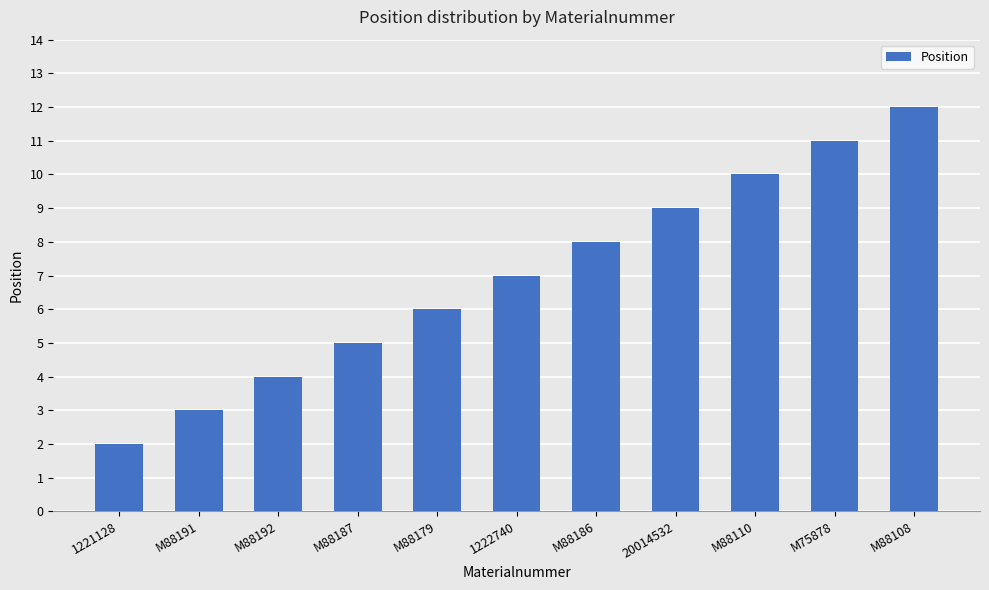

How many data points are less than 7?

5